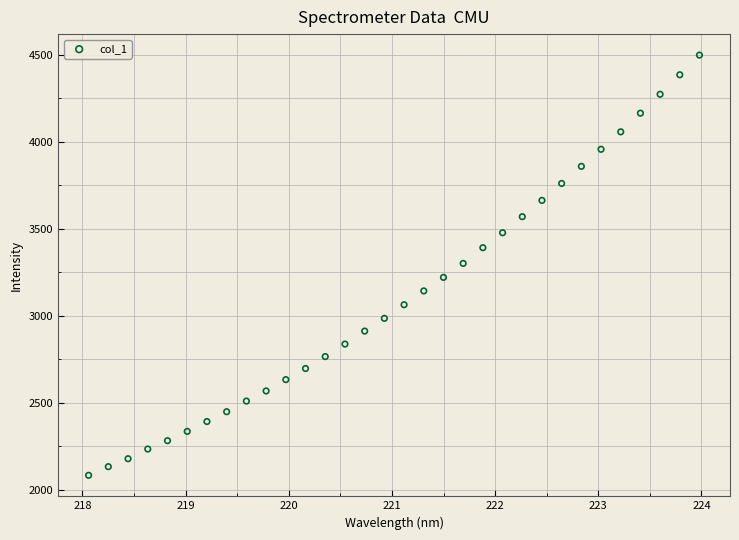

What is the range of X values (max minus min)?

5.9